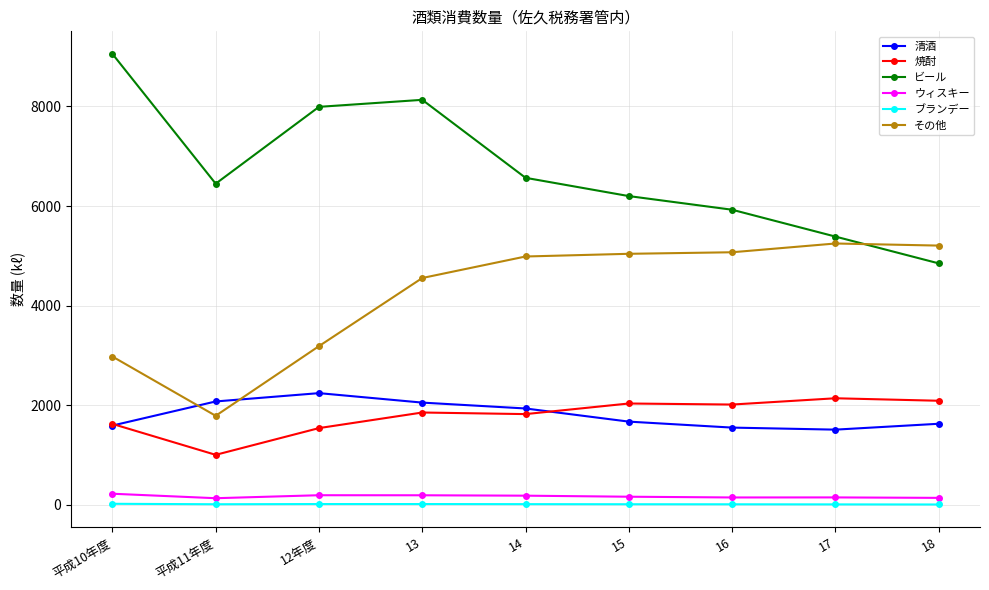

How many interior local peaks does the ビール series have?

1